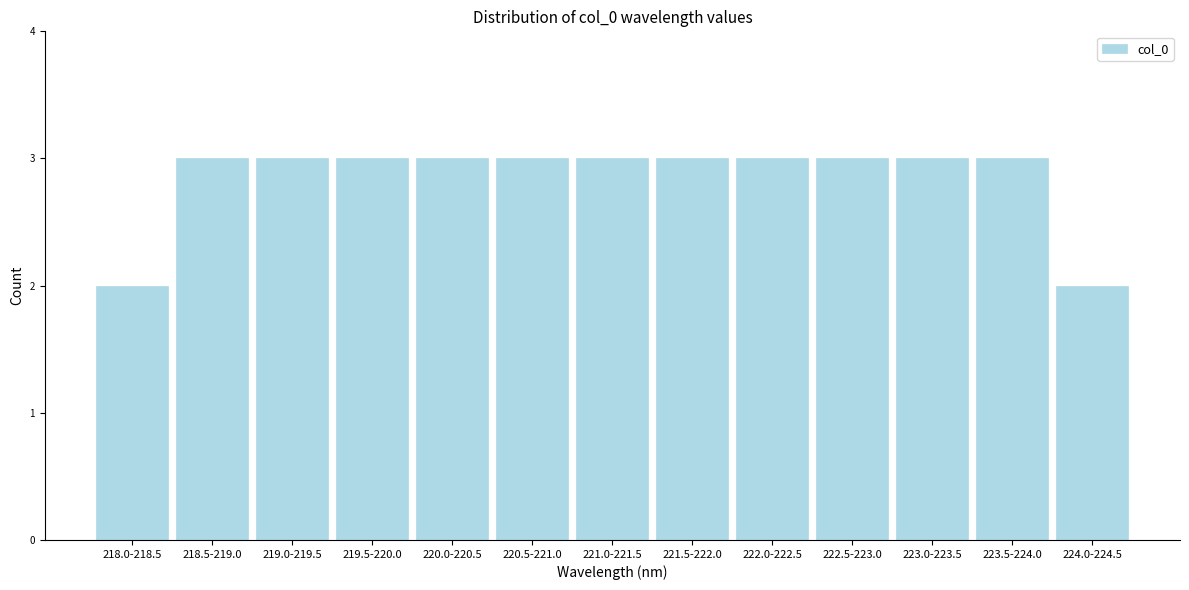

Reading left to right, transcribe all the data shown in this chart.

218.0-218.5=2	218.5-219.0=3	219.0-219.5=3	219.5-220.0=3	220.0-220.5=3	220.5-221.0=3	221.0-221.5=3	221.5-222.0=3	222.0-222.5=3	222.5-223.0=3	223.0-223.5=3	223.5-224.0=3	224.0-224.5=2